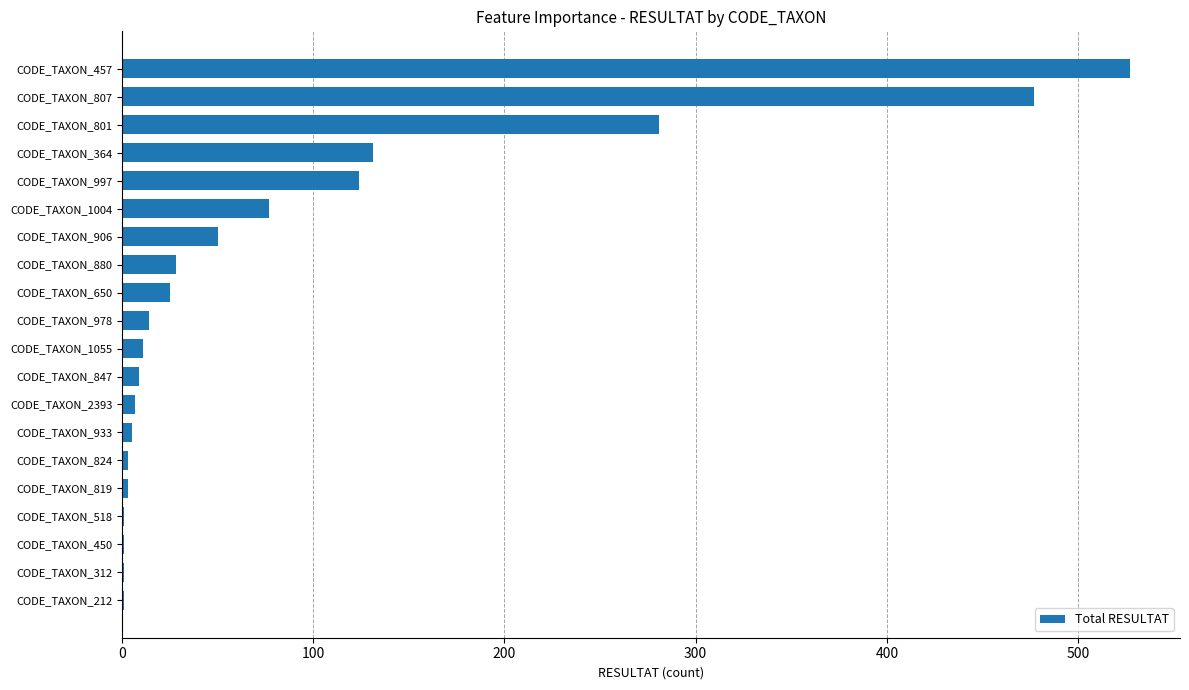

Where is the data nearest to the value 264?

CODE_TAXON_801